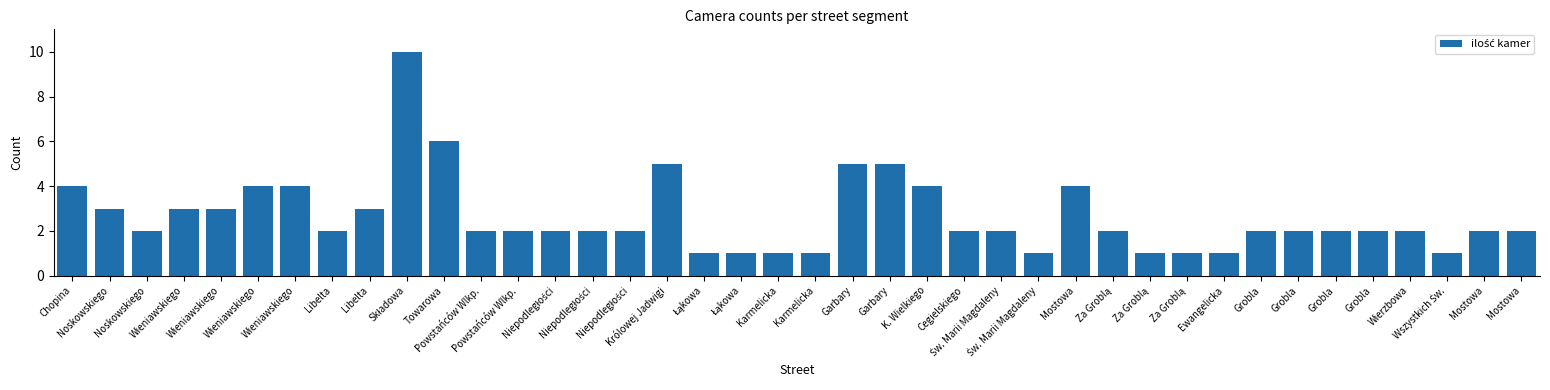

Reading left to right, transcribe all the data shown in this chart.

Chopina=4	Noskowskiego=3	Noskowskiego=2	Wieniawskiego=3	Wieniawskiego=3	Wieniawskiego=4	Wieniawskiego=4	Libelta=2	Libelta=3	Składowa=10	Towarowa=6	Powstańców Wlkp.=2	Powstańców Wlkp.=2	Niepodległości=2	Niepodległości=2	Niepodległości=2	Królowej Jadwigi=5	Łąkowa=1	Łąkowa=1	Karmelicka=1	Karmelicka=1	Garbary=5	Garbary=5	K. Wielkiego=4	Cegielskiego=2	Św. Marii Magdaleny=2	Św. Marii Magdaleny=1	Mostowa=4	Za Groblą=2	Za Groblą=1	Za Groblą=1	Ewangelicka=1	Grobla=2	Grobla=2	Grobla=2	Grobla=2	Wierzbowa=2	Wszystkich Św.=1	Mostowa=2	Mostowa=2